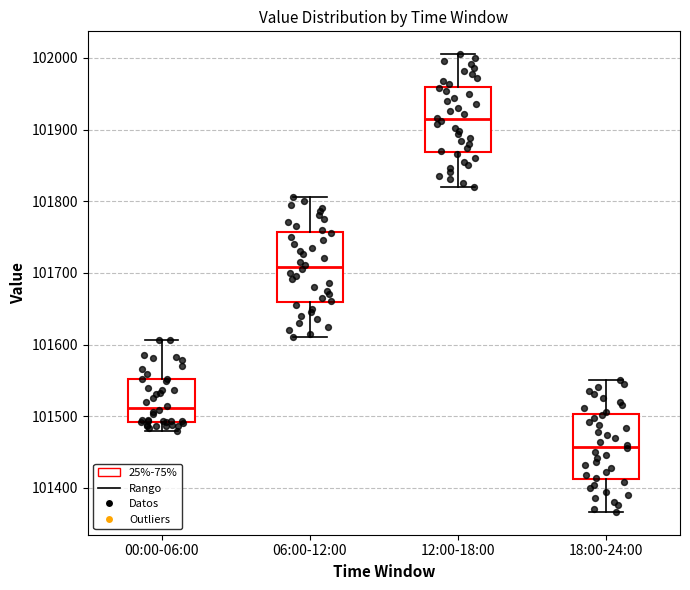

Reading left to right, transcribe this box plot: for each box, give where its median line is, the range the box spans, and where its two whiskers end, as read against the y-axis. The values are not printed on the chart, so give them approximately, as read against the axis.

00:00-06:00: median 101510, box 101490 to 101550, whiskers 101480 to 101610
06:00-12:00: median 101710, box 101660 to 101760, whiskers 101610 to 101810
12:00-18:00: median 101910, box 101870 to 101960, whiskers 101820 to 102010
18:00-24:00: median 101460, box 101410 to 101500, whiskers 101370 to 101550